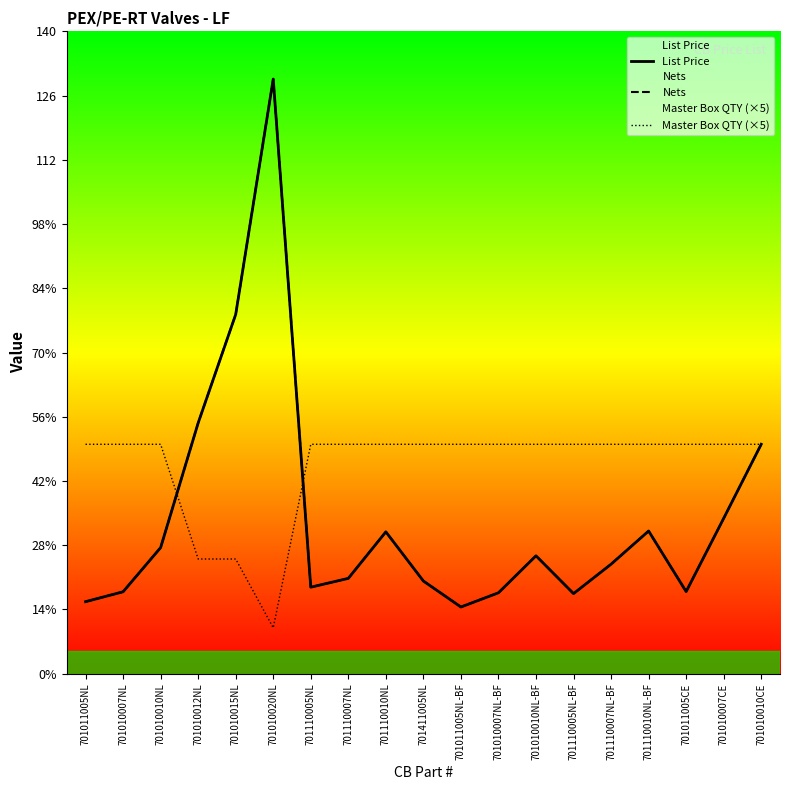

Rank the categories by List Price value from lowest to highest.

701011005NL-BF, 701011005NL, 701110005NL-BF, 701010007NL-BF, 701010007NL, 701011005CE, 701110005NL, 701411005NL, 701110007NL, 701110007NL-BF, 701010010NL-BF, 701010010NL, 701110010NL, 701110010NL-BF, 701010007CE, 701010010CE, 701010012NL, 701010015NL, 701010020NL